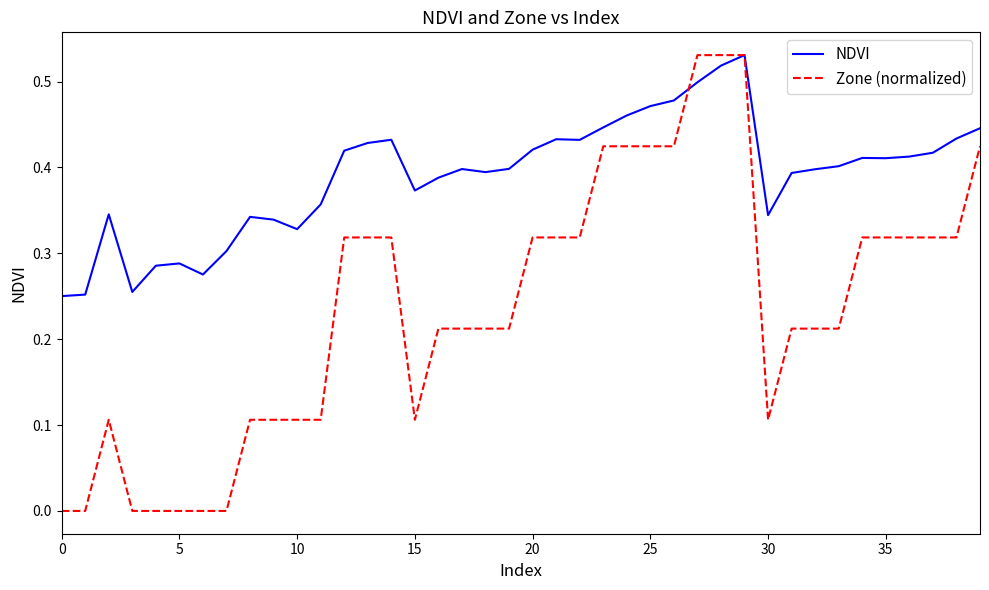

Which series has the largest total across all categories?

NDVI